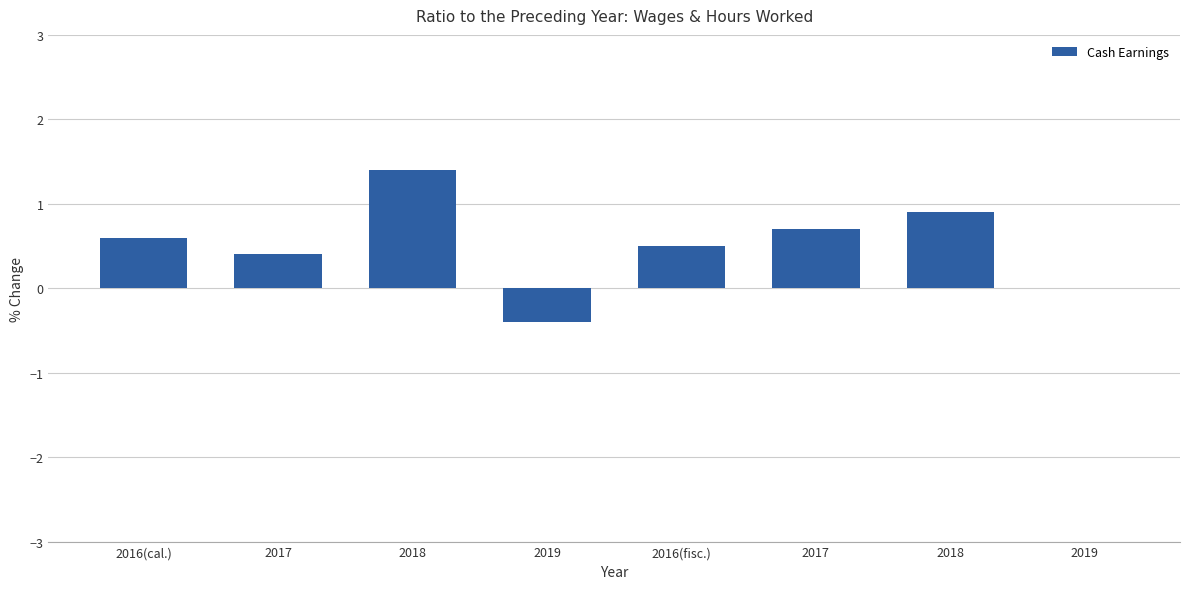

How many categories are shown in the chart?

8